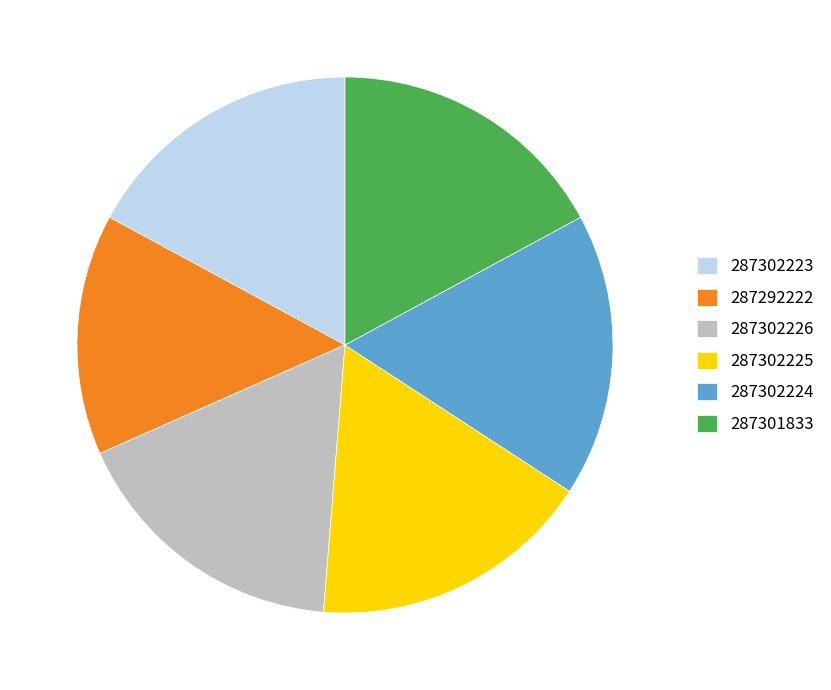

True or false: 287301833 accounts for 17% of the total.

True